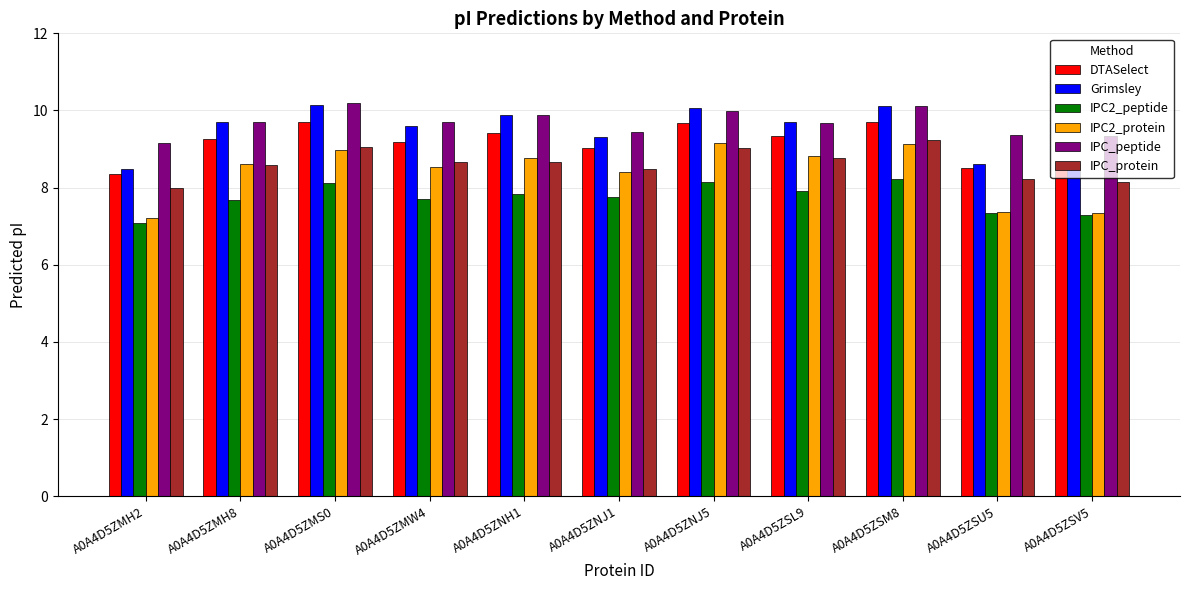

What is the label of the 8th bar from the right?

A0A4D5ZMW4